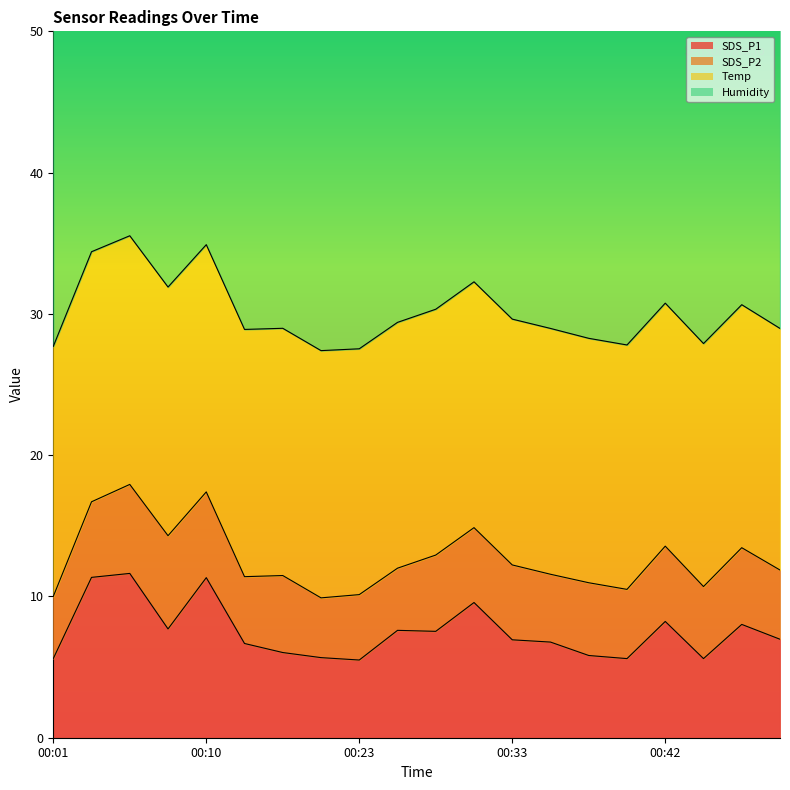

True or false: SDS_P1 and Humidity cross at least once.

False